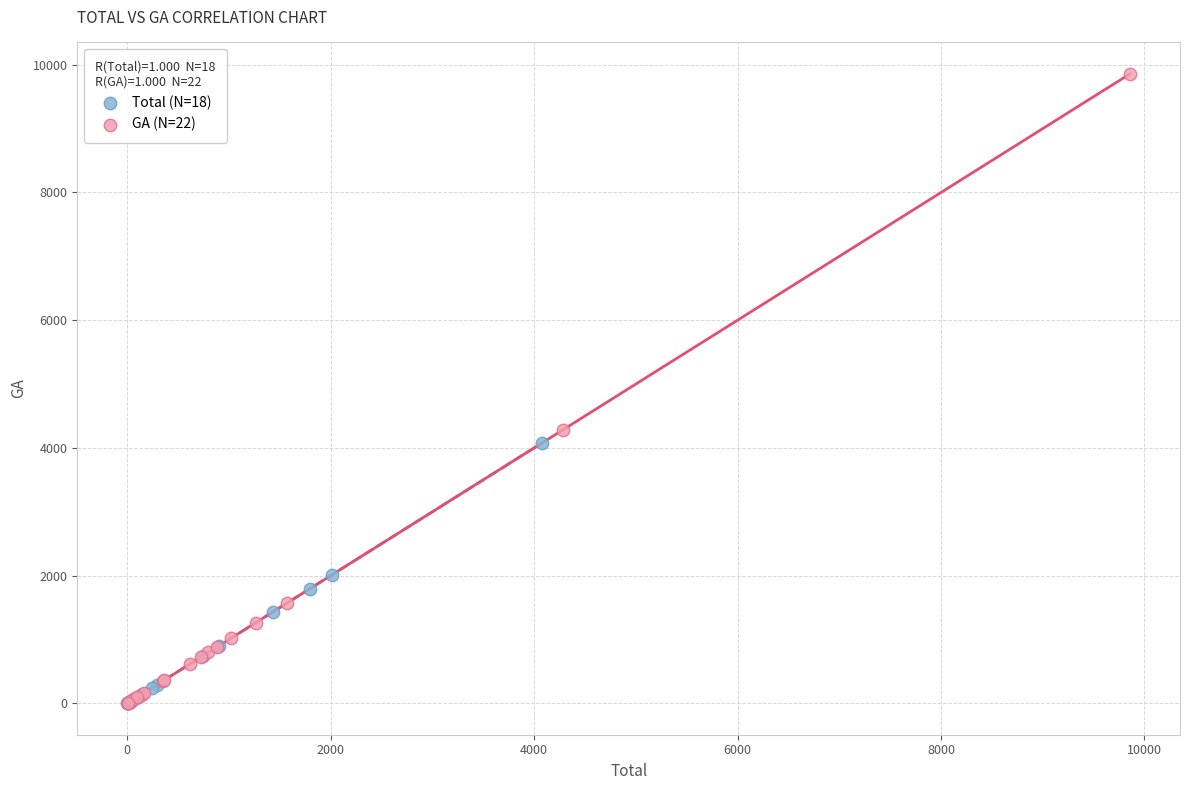

Which series has the largest Y range (max minus min)?

GA (N=22)